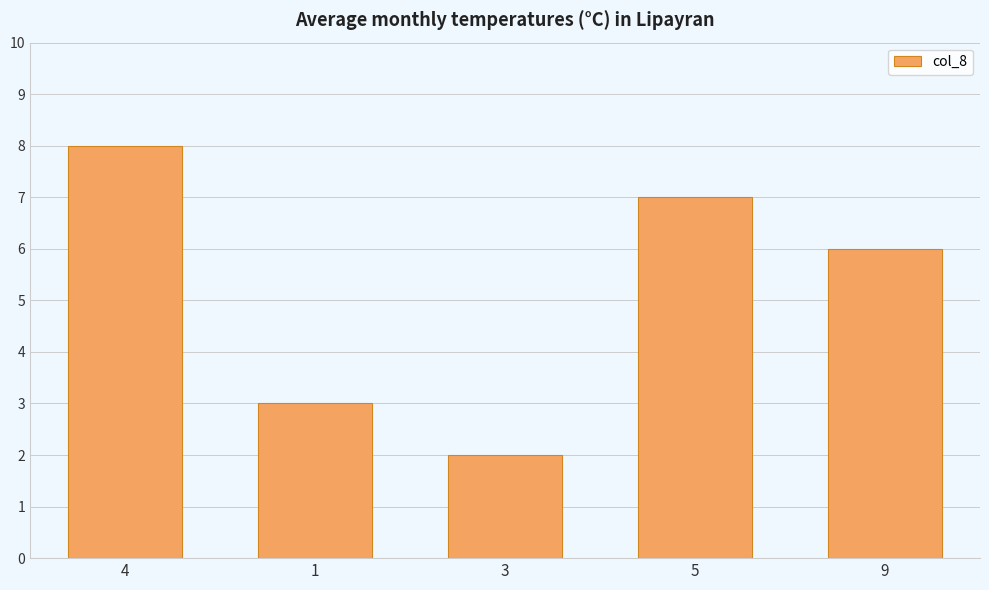

Which category has the lowest value across all series?

3